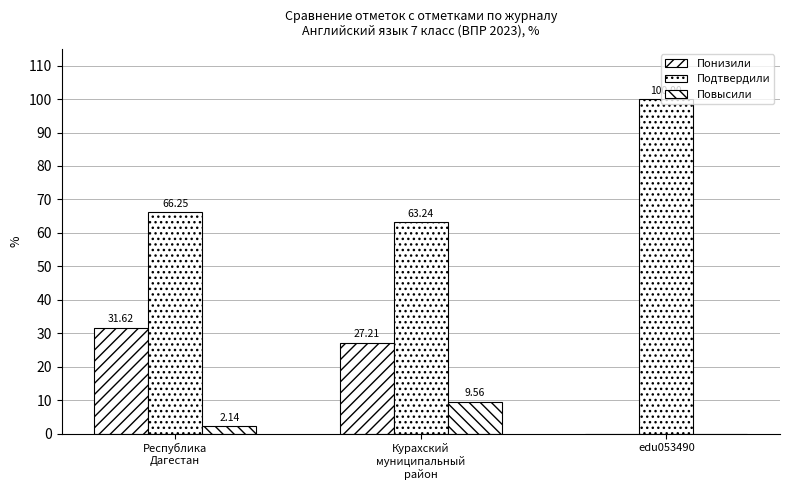

Is the value of Повысили at Республика
Дагестан greater than the value of Понизили at Республика
Дагестан?

No